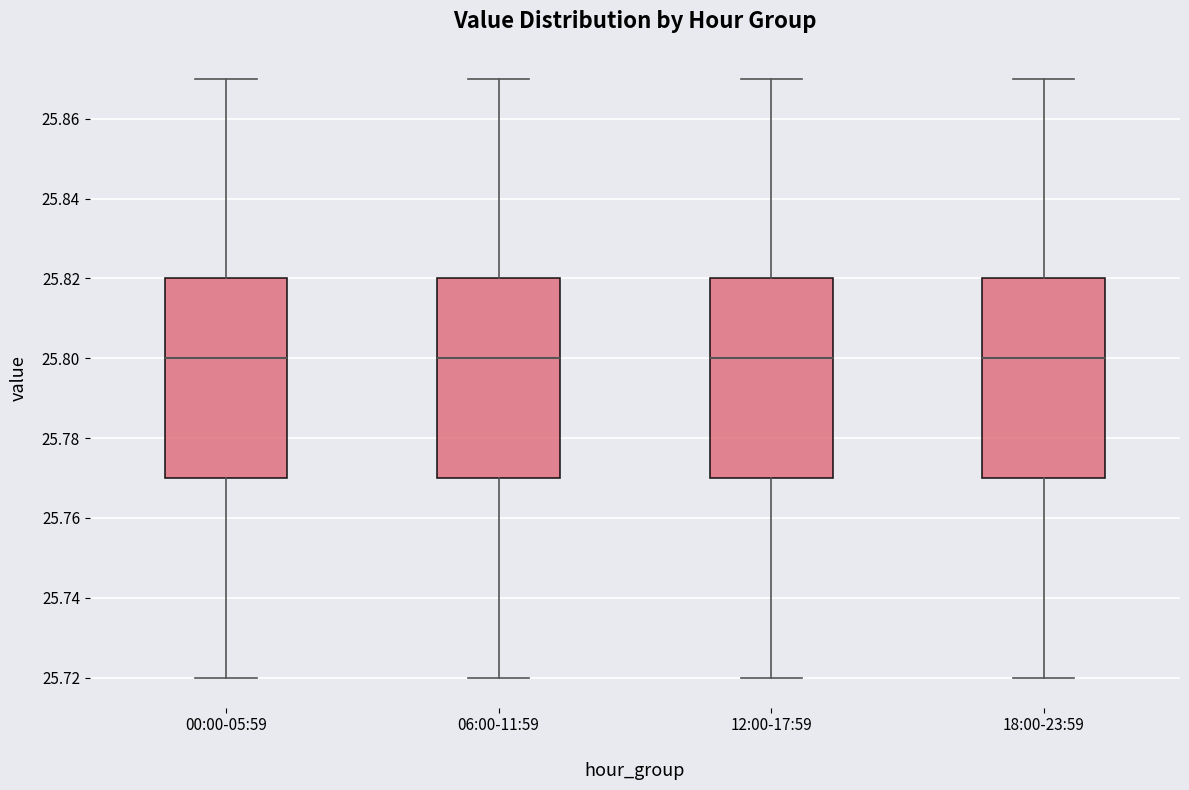

Where is the lower edge of the box for 06:00-11:59 on the y-axis? The values are not printed on the chart, so give them approximately, as read against the axis.

25.77